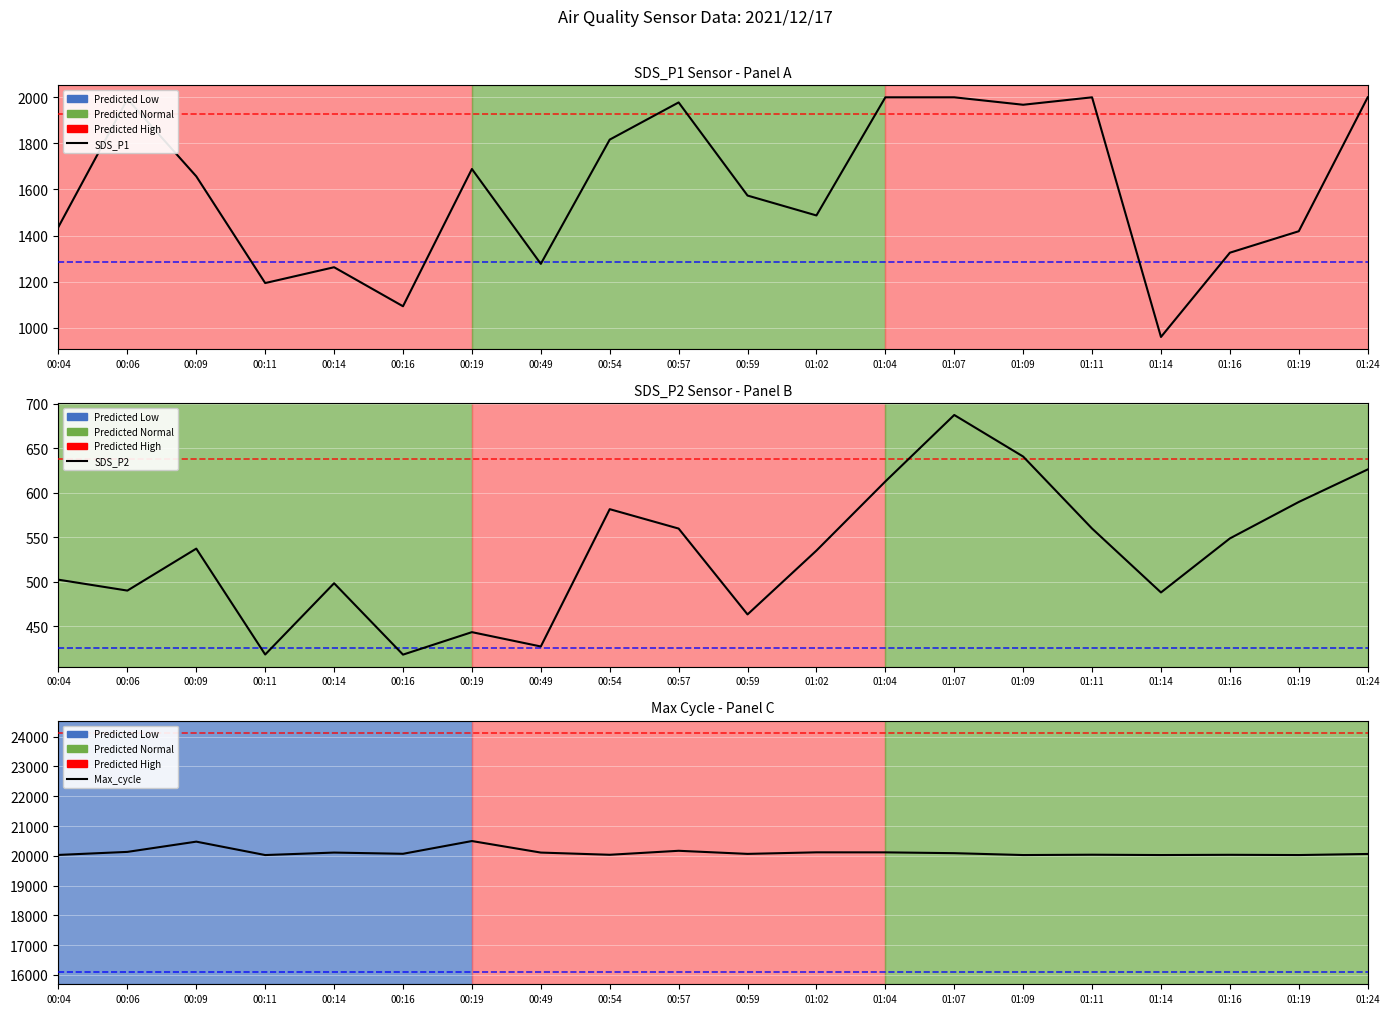

What is the difference between the maximum and minimum values in the Max_cycle series?

470.0